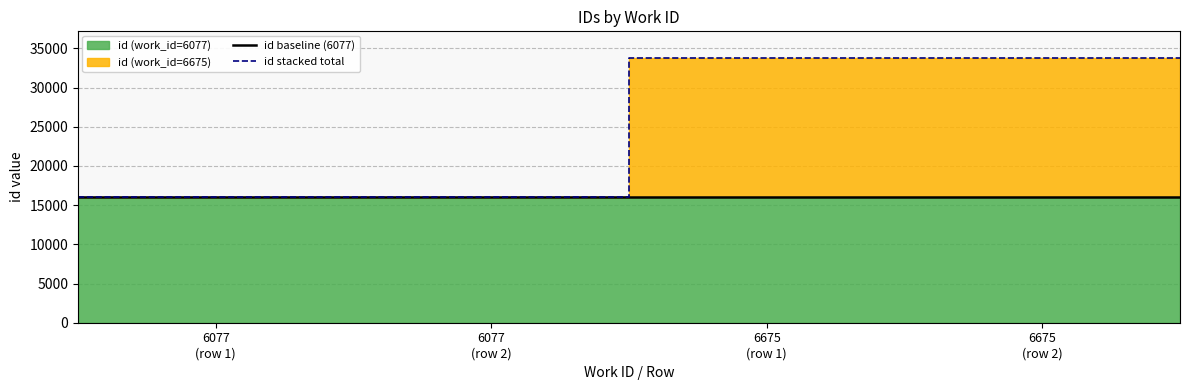

Is the value of id stacked total at 6675
(row 1) greater than the value of id baseline (6077) at 6077
(row 2)?

Yes